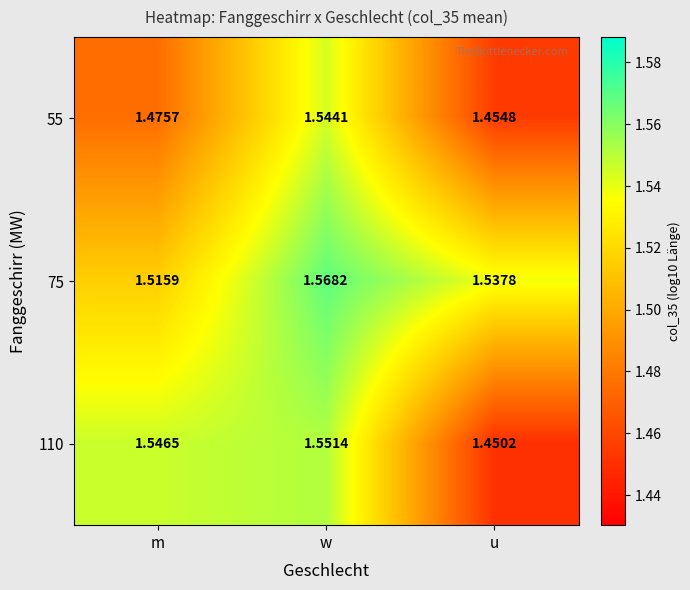

Which category has the lowest value across all series?

u